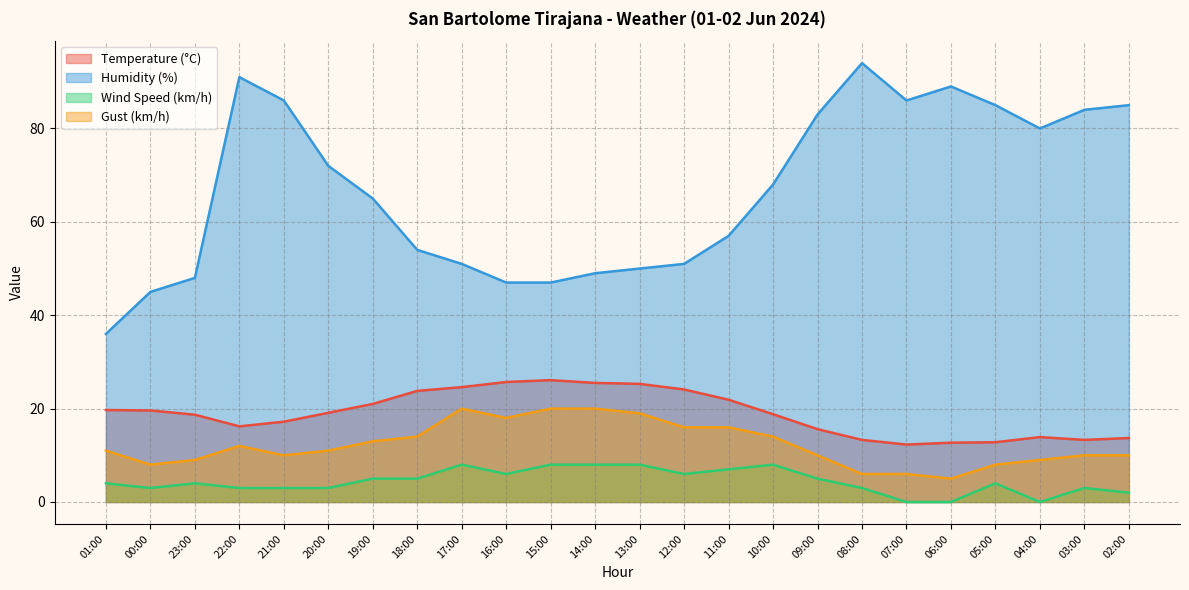

Read the Gust (km/h) value at 05:00.

8.0